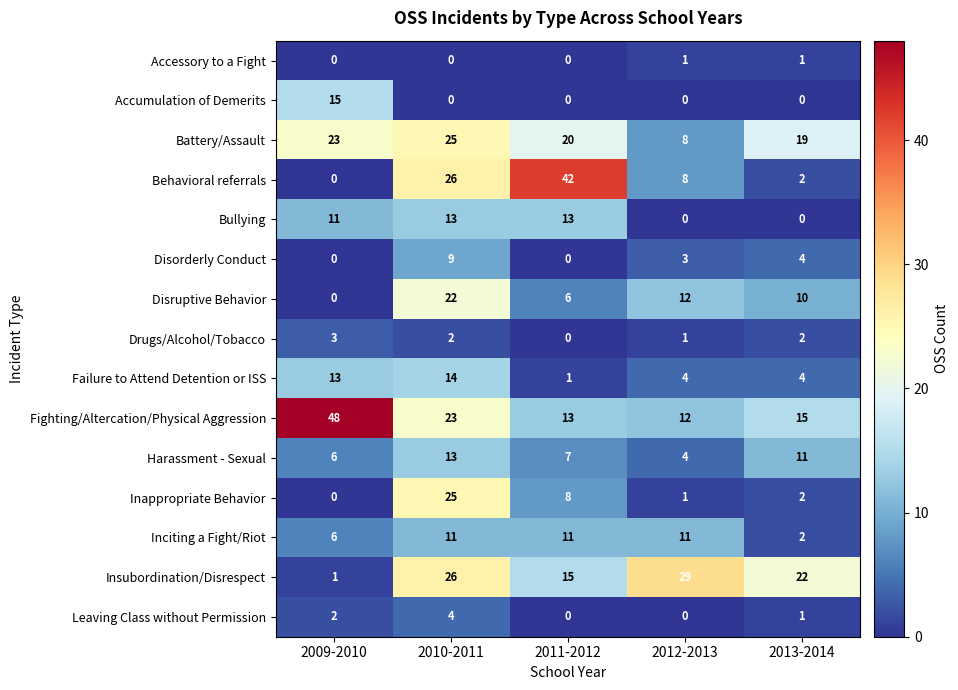

Is it true that Insubordination/Disrespect equals 43 at 2012-2013?

False